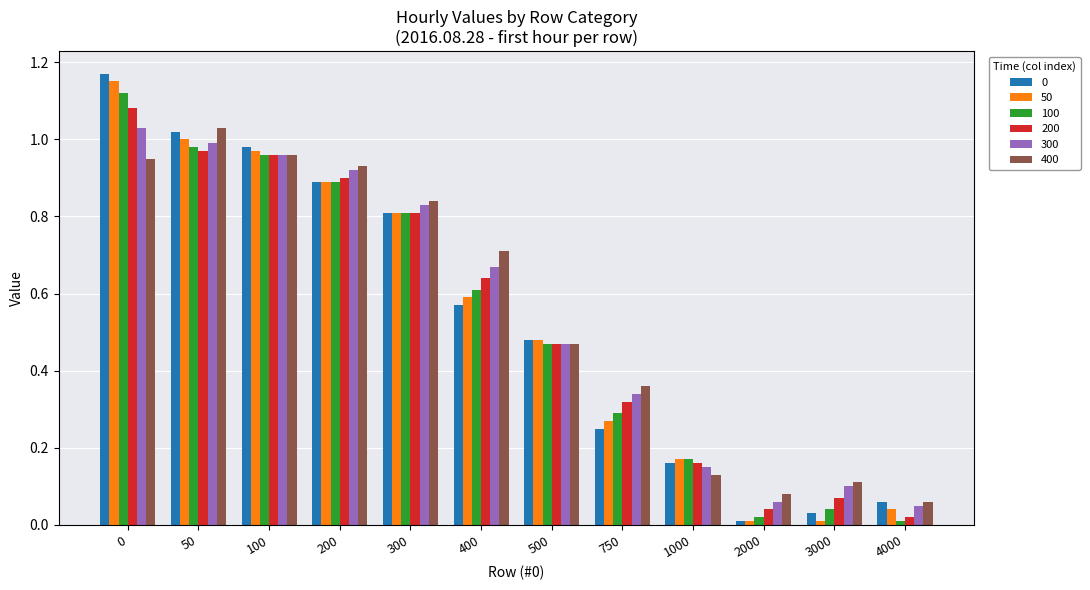

True or false: 300 has a value of 1.4 at 200.

False